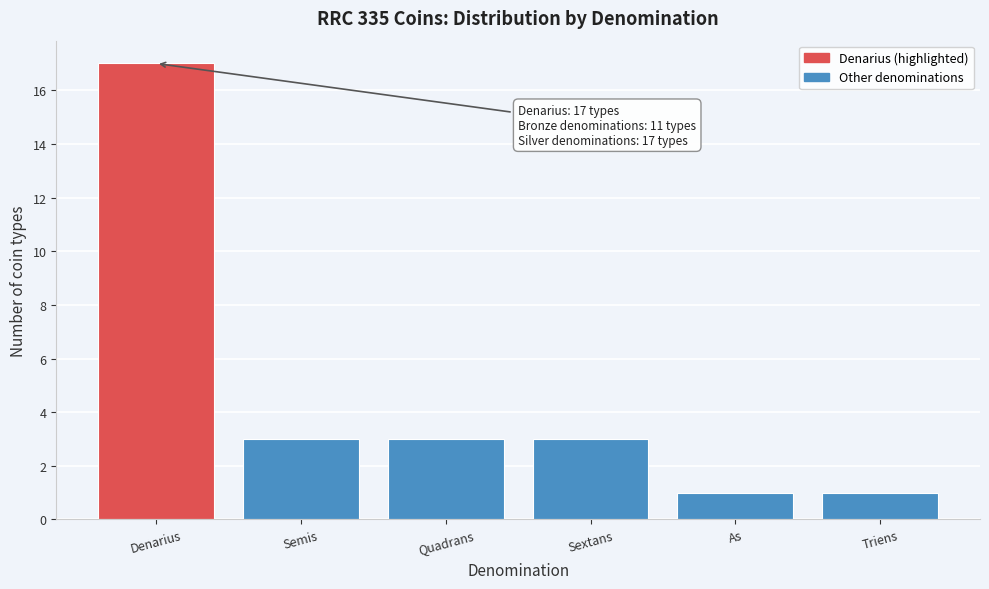

Reading left to right, extract all data points from this chart.

17	3	3	3	1	1